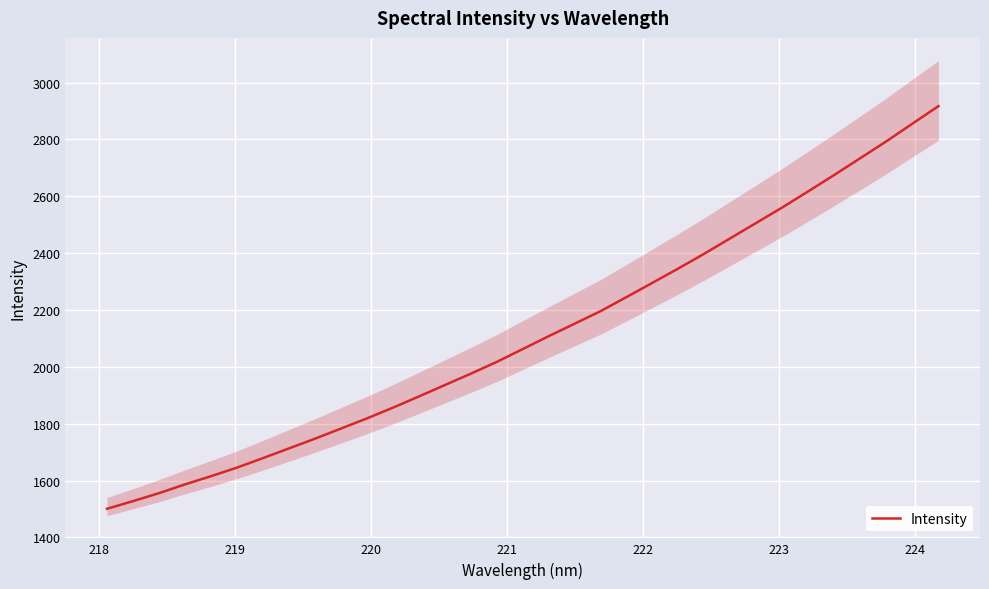

How many data points are less than 2063?

16